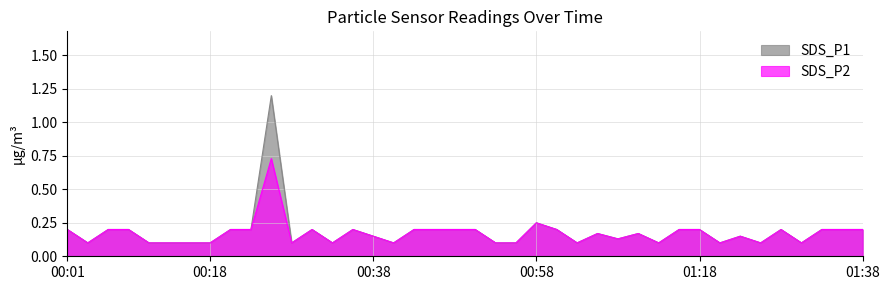

True or false: SDS_P1 has more than 2 interior local peaks.

True